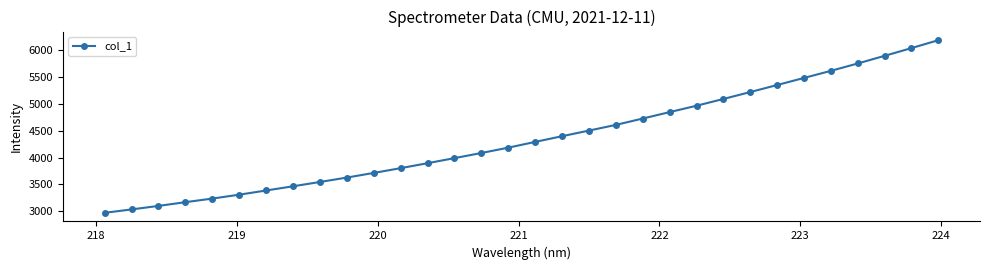

What is the value of the 8th point from the left?

3467.0